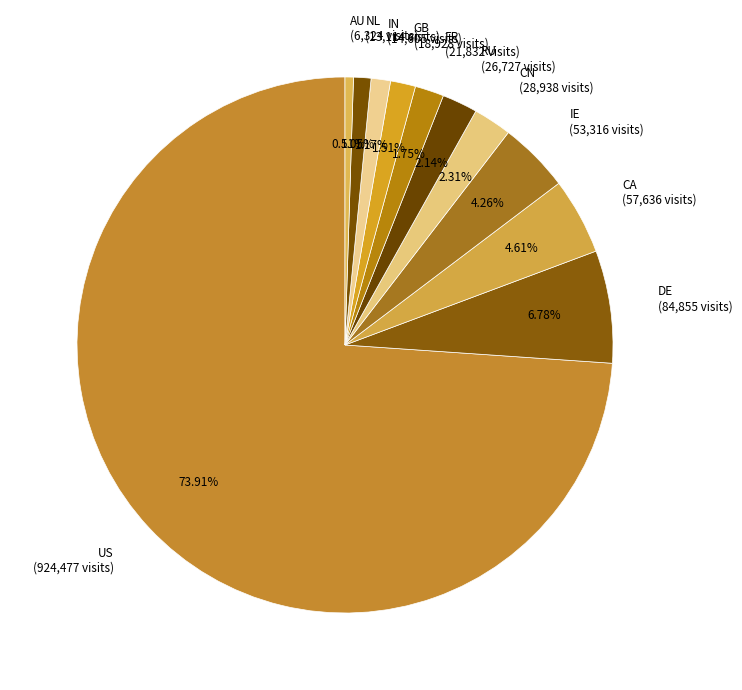

To the nearest percent, what is the combined percentage of CN and AU?

3%